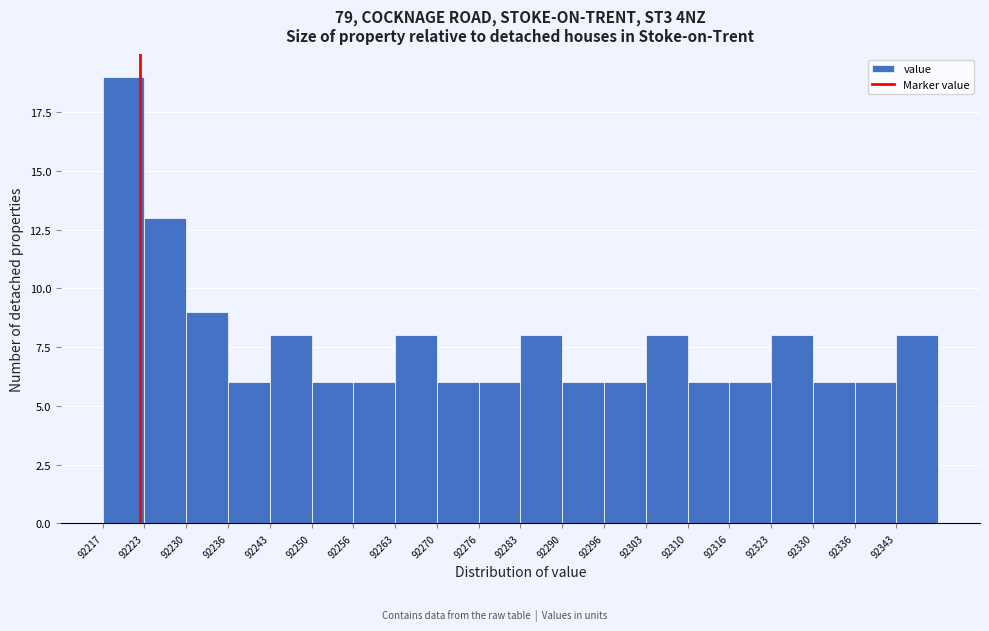

Over which range of the x-axis is the bar tallest?

92217 to 92224